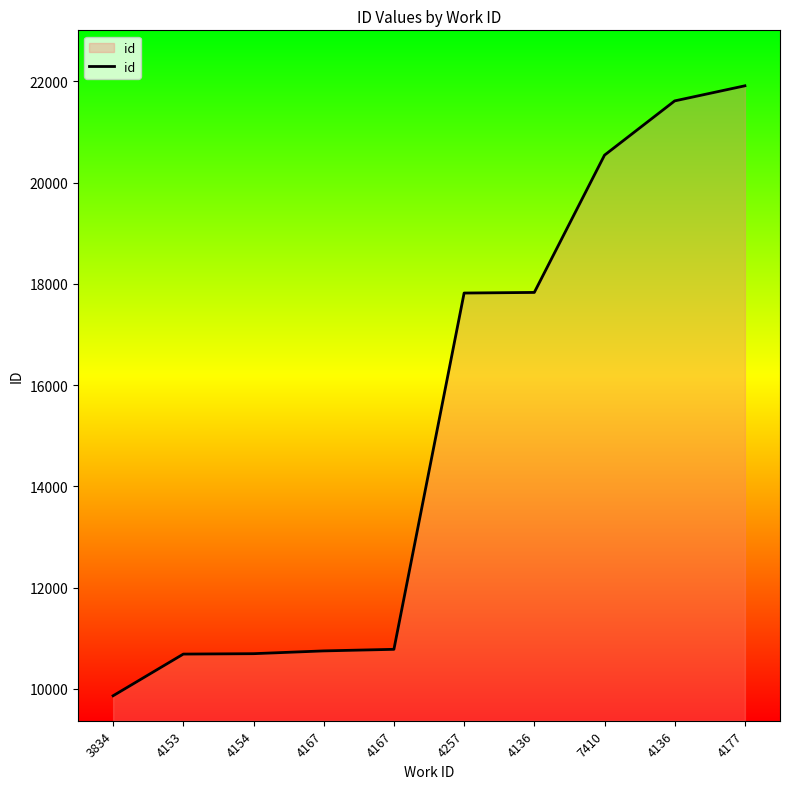

What is the ratio of the value at 4153 to the value at 4167?

1.0